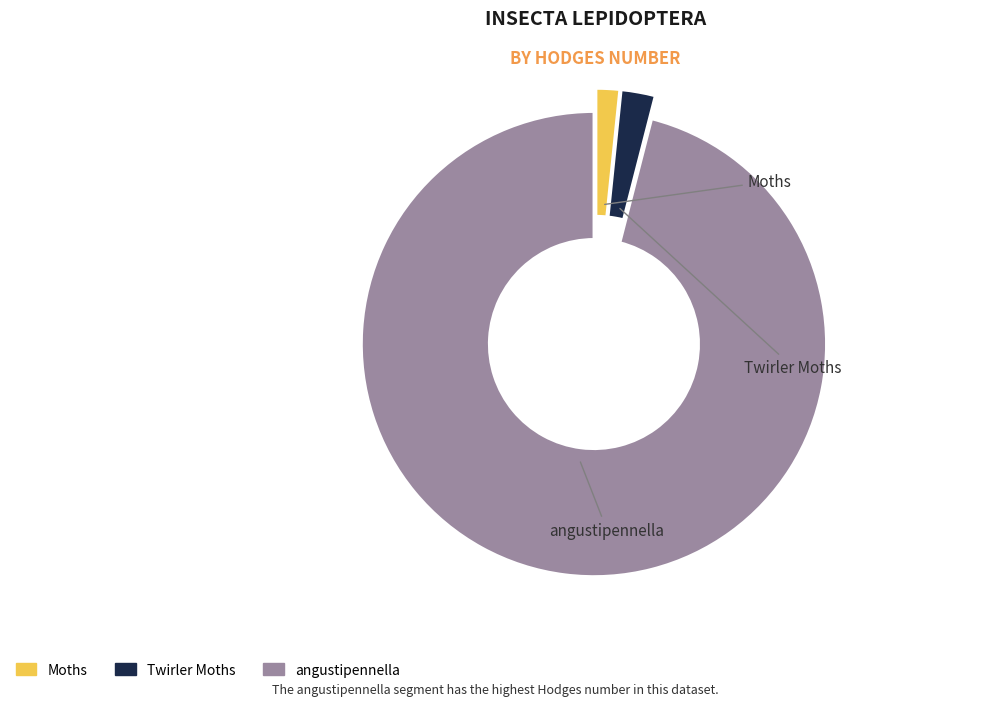

Which slice is the largest?

angustipennella